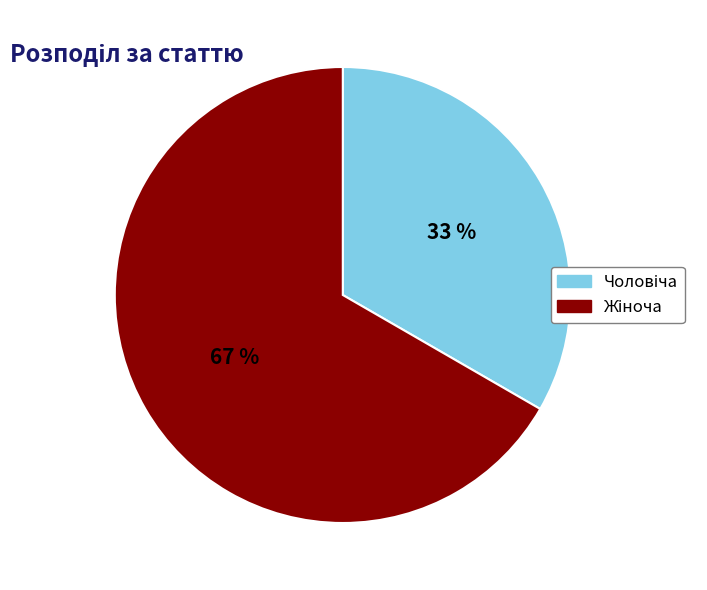

Does any single category account for the majority?

Yes